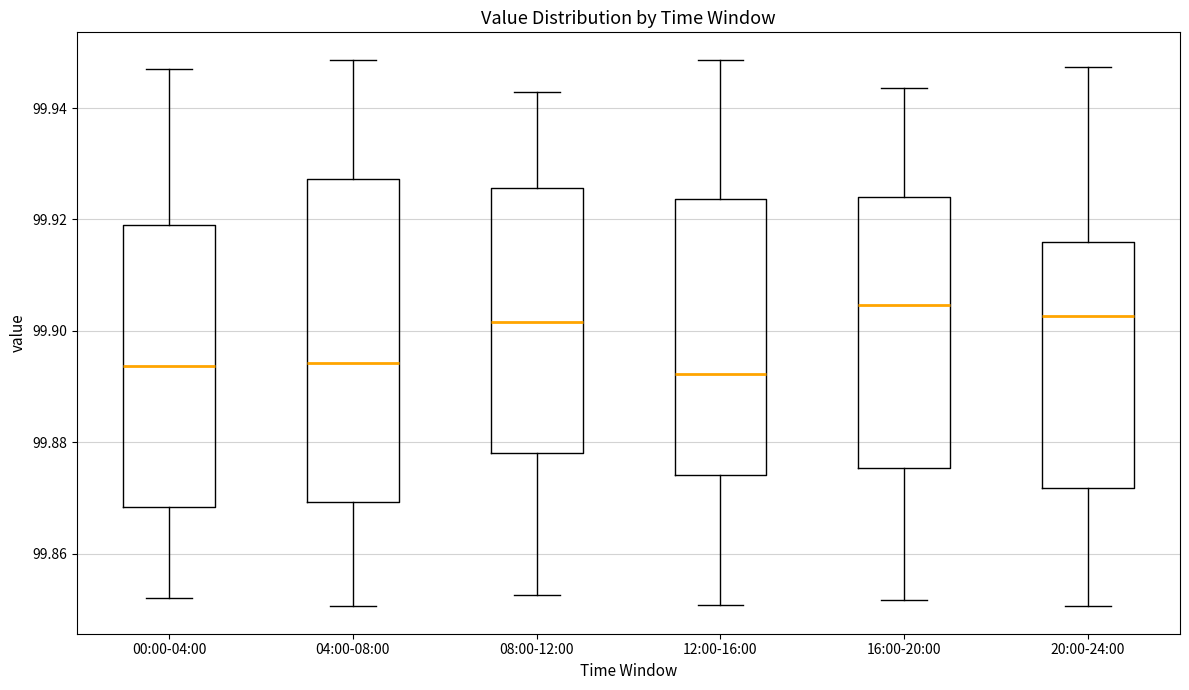

Reading left to right, read every box against the y-axis: the position of its median line, the range the box covers, and the ends of its whiskers. The values are not printed on the chart, so give them approximately, as read against the axis.

00:00-04:00: median 99.894, box 99.868 to 99.920, whiskers 99.852 to 99.946
04:00-08:00: median 99.894, box 99.870 to 99.928, whiskers 99.850 to 99.948
08:00-12:00: median 99.902, box 99.878 to 99.926, whiskers 99.852 to 99.942
12:00-16:00: median 99.892, box 99.874 to 99.924, whiskers 99.850 to 99.948
16:00-20:00: median 99.904, box 99.876 to 99.924, whiskers 99.852 to 99.944
20:00-24:00: median 99.902, box 99.872 to 99.916, whiskers 99.850 to 99.948